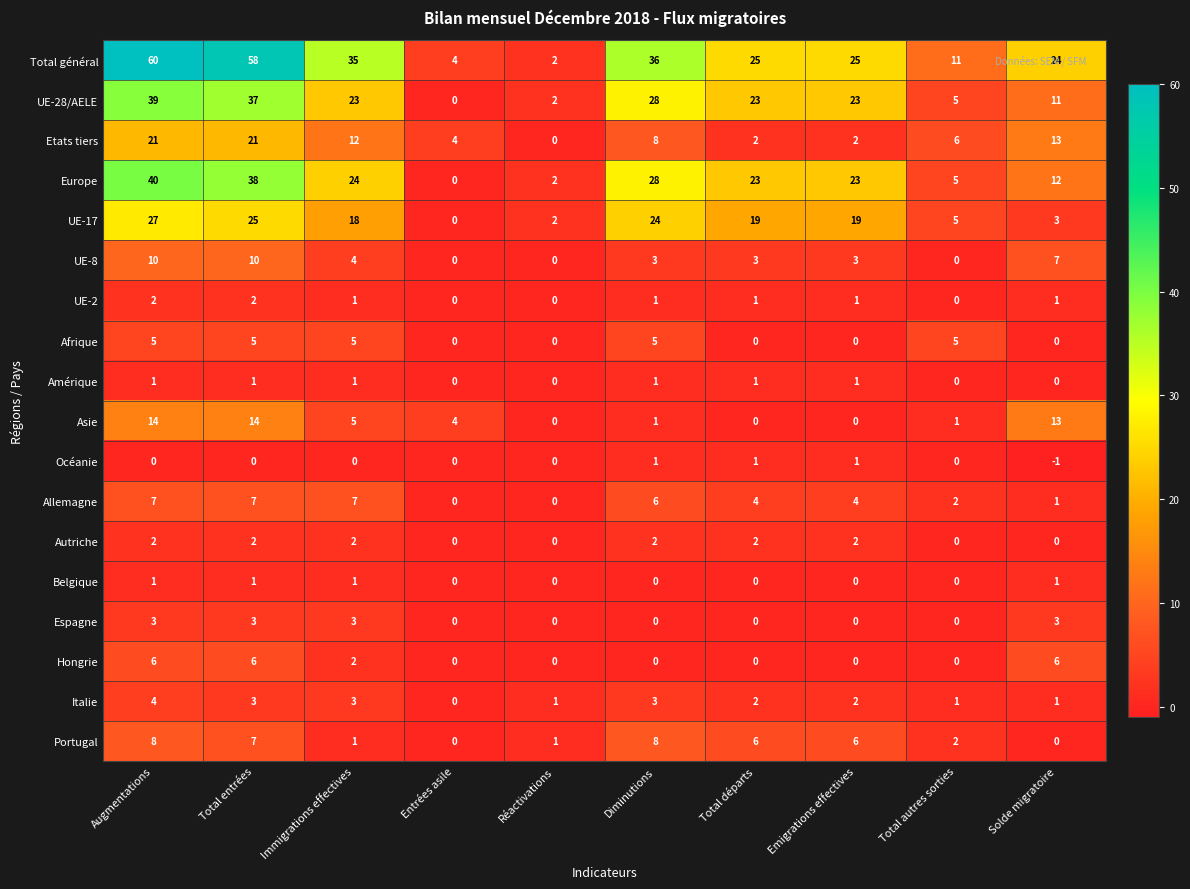

Where does the UE-17 series first go above 19?

Augmentations